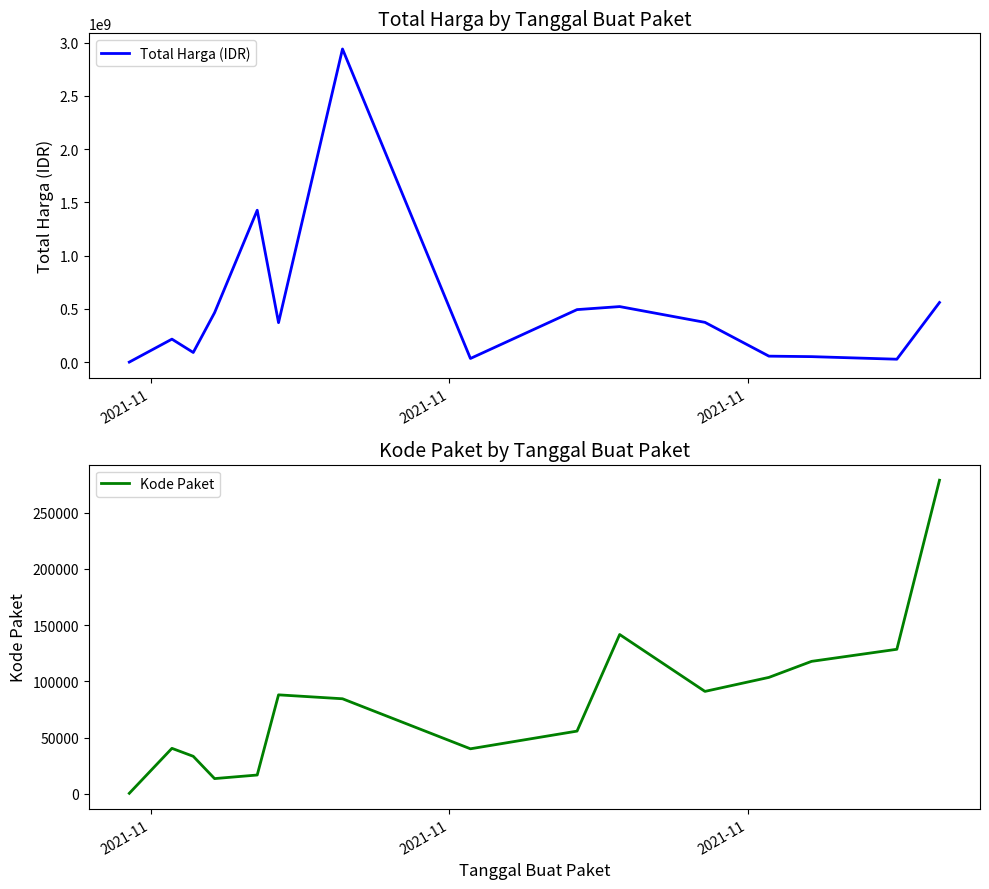

What is the highest value of the Kode Paket series?

278693